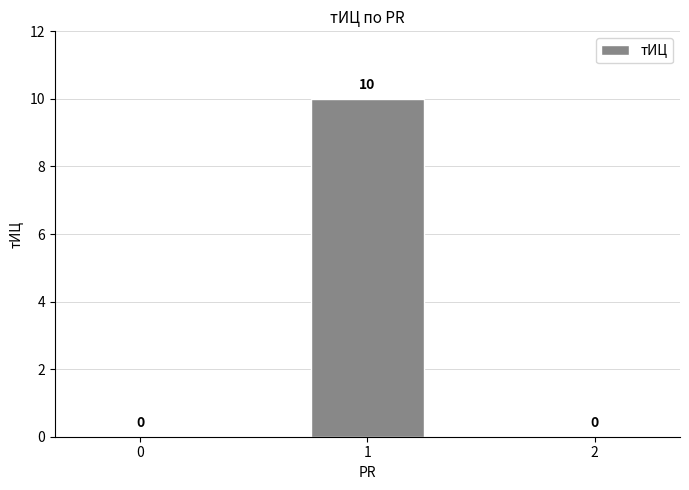

What is the change in value from 1 to 2?

-10